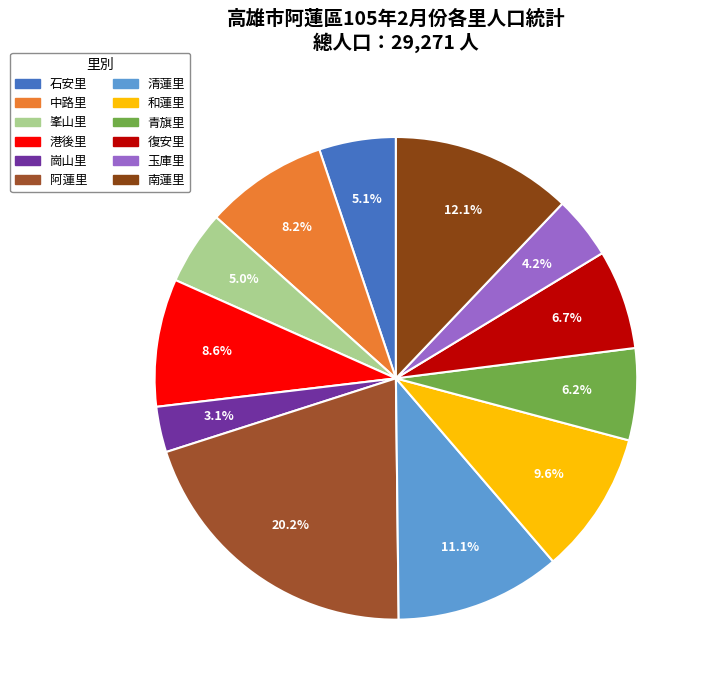

To the nearest percent, what is the difference between the 青旗里 and 石安里 slice percentages?

1%